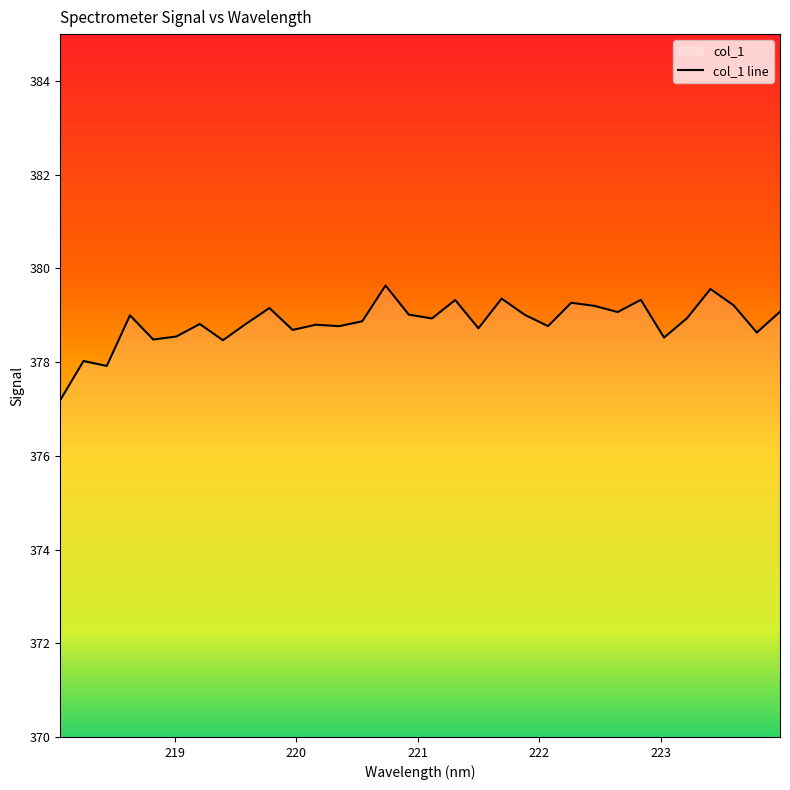

Which has a higher value, 223.7895 or 222.8355?

222.8355